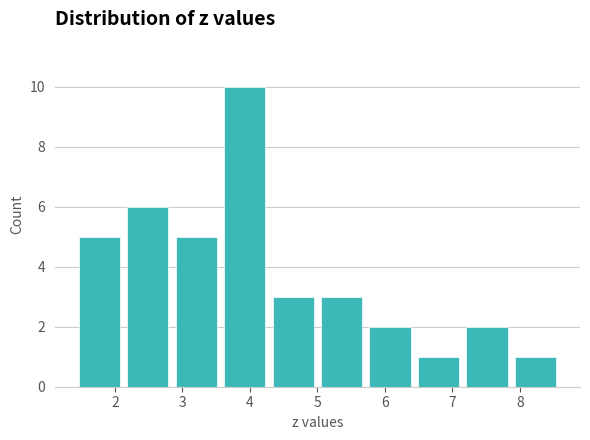

How tall is the bar that spans 7.9 to 8.6 on the x-axis? Neither the bar edges nor the heights are printed on the chart, so give them approximately, as read against the axes.

1